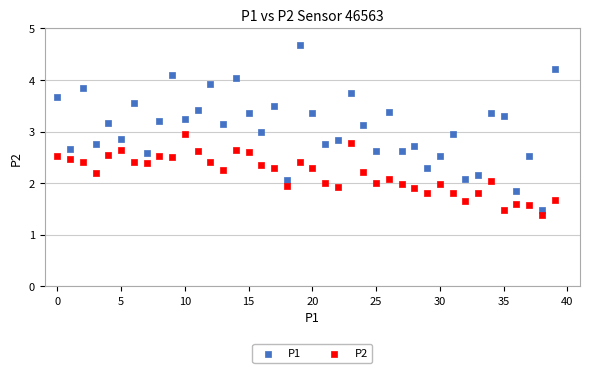

Which series contains the highest Y value?

P1